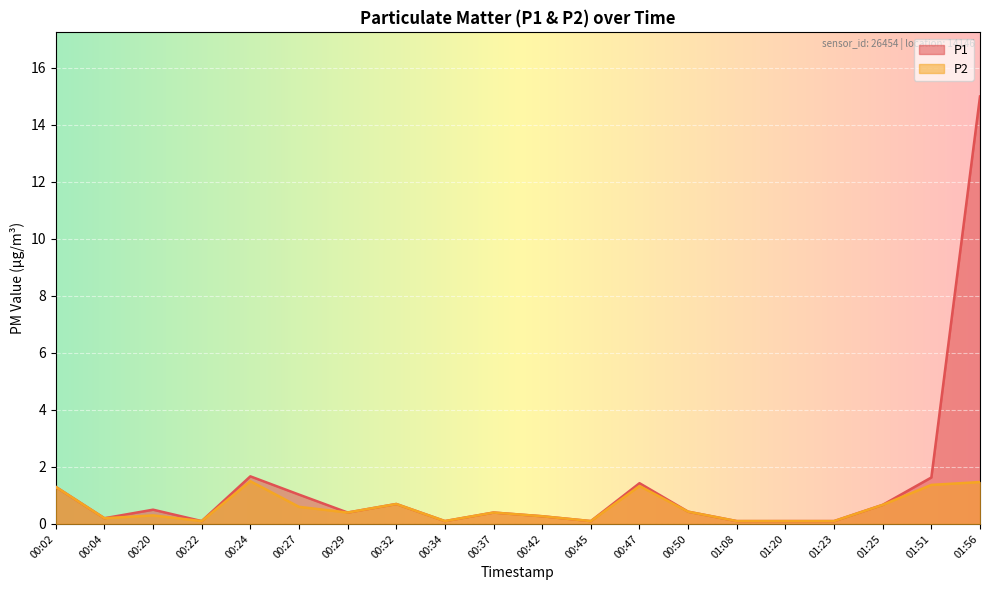

Is the value of P1 at 00:04 greater than the value of P2 at 00:32?

No